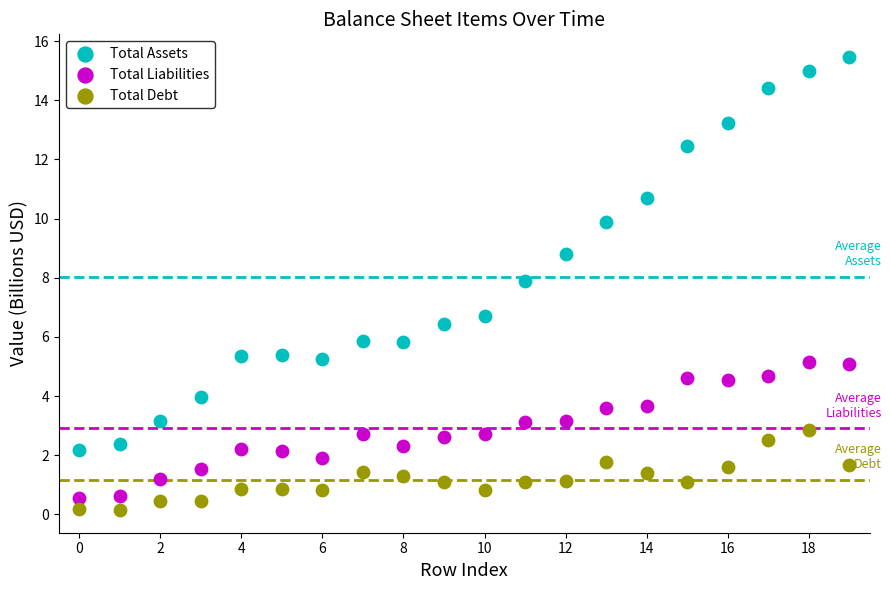

Which series has the widest spread of Y values?

Total Assets